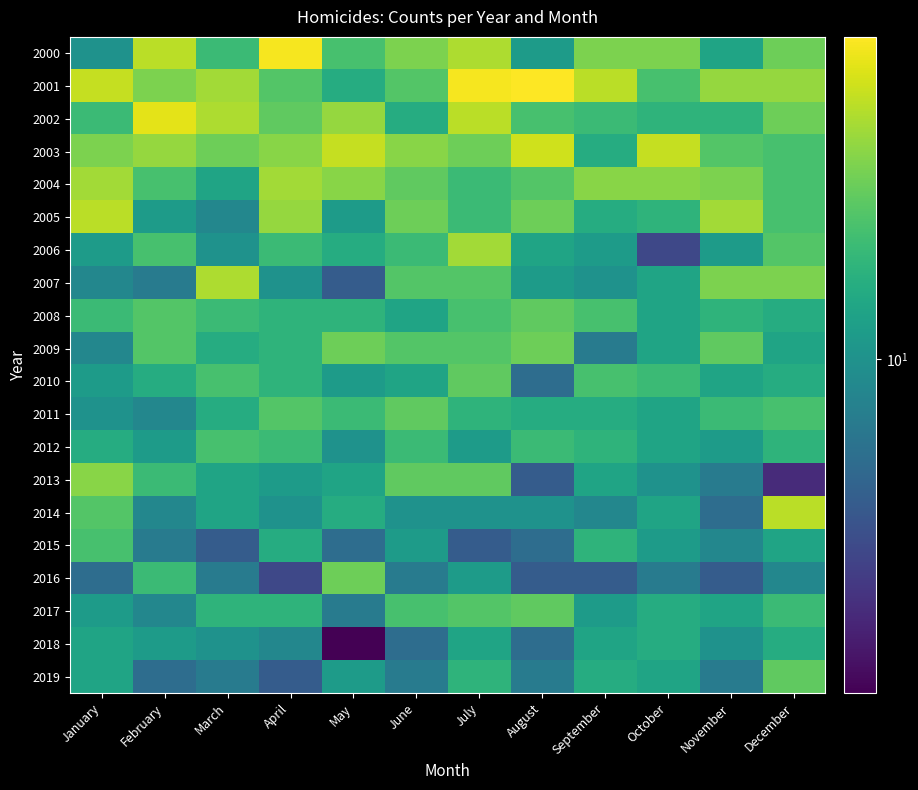

List the series in order of their peak value, highest first.

2001, 2000, 2002, 2003, 2005, 2014, 2007, 2004, 2006, 2013, 2009, 2016, 2008, 2010, 2011, 2017, 2019, 2012, 2015, 2018